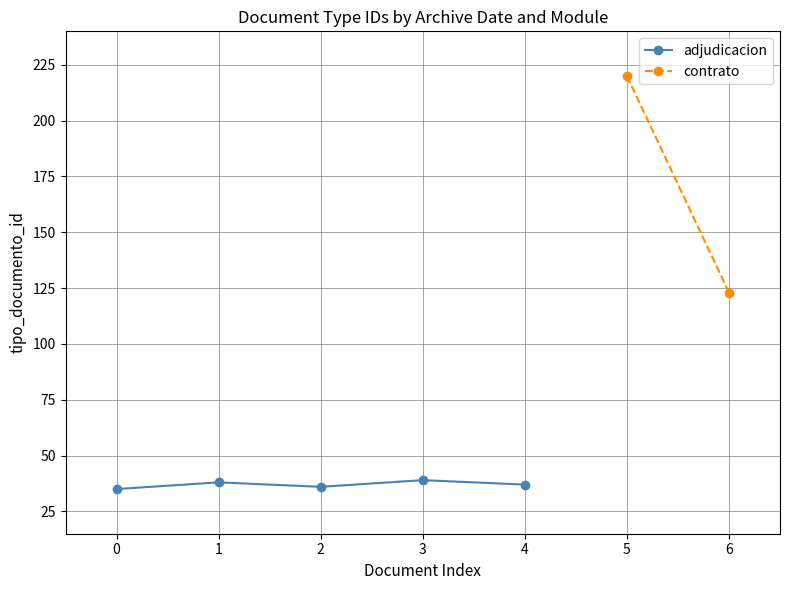

What is the minimum value shown in the chart?

35